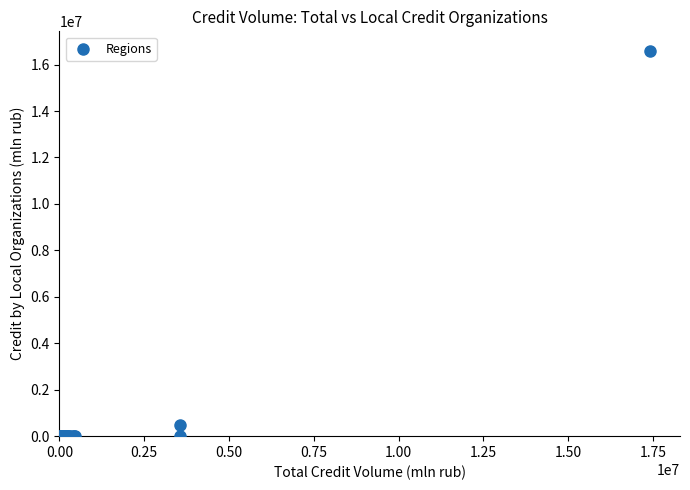

What Y value in the scatter plot is closest to 8300161?

490964